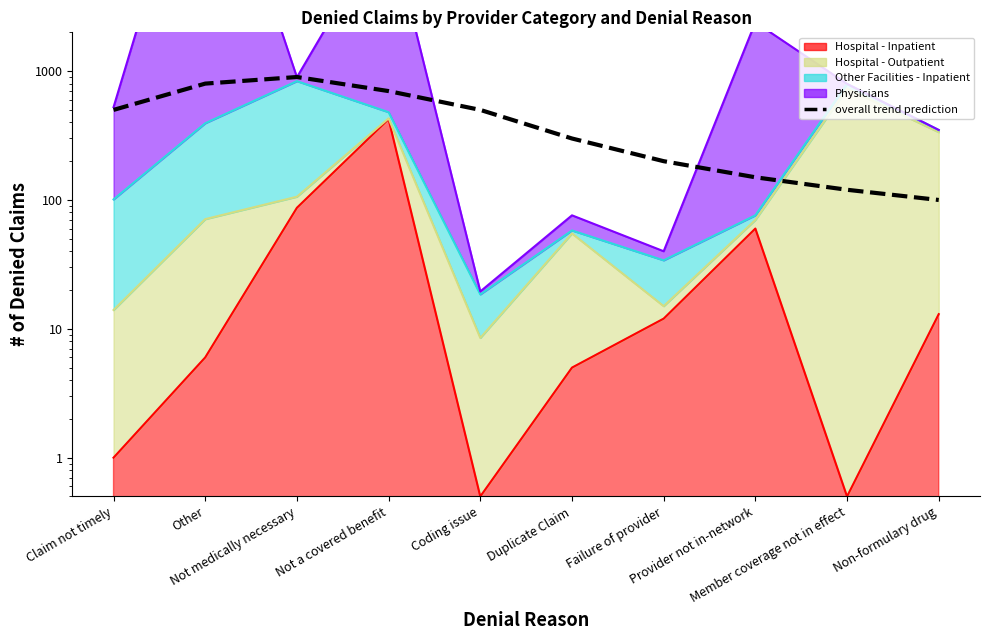

Reading left to right, transcribe all the data shown in this chart.

Claim not timely=500	Other=800	Not medically necessary=900	Not a covered benefit=700	Coding issue=500	Duplicate Claim=300	Failure of provider=200	Provider not in-network=150	Member coverage not in effect=120	Non-formulary drug=100